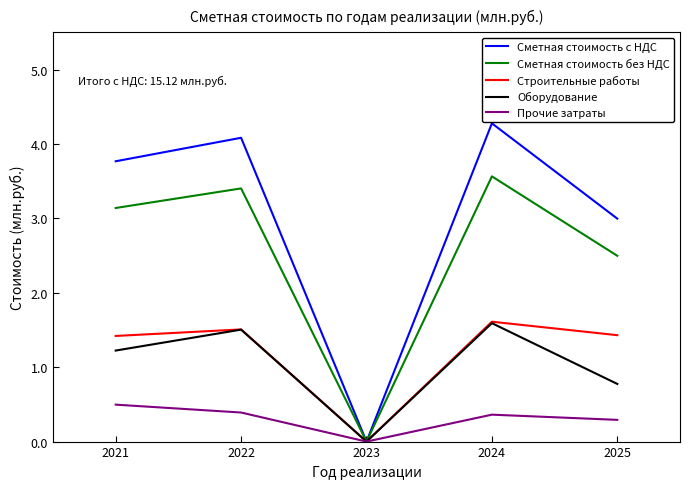

Does the chart have visible grid lines?

No